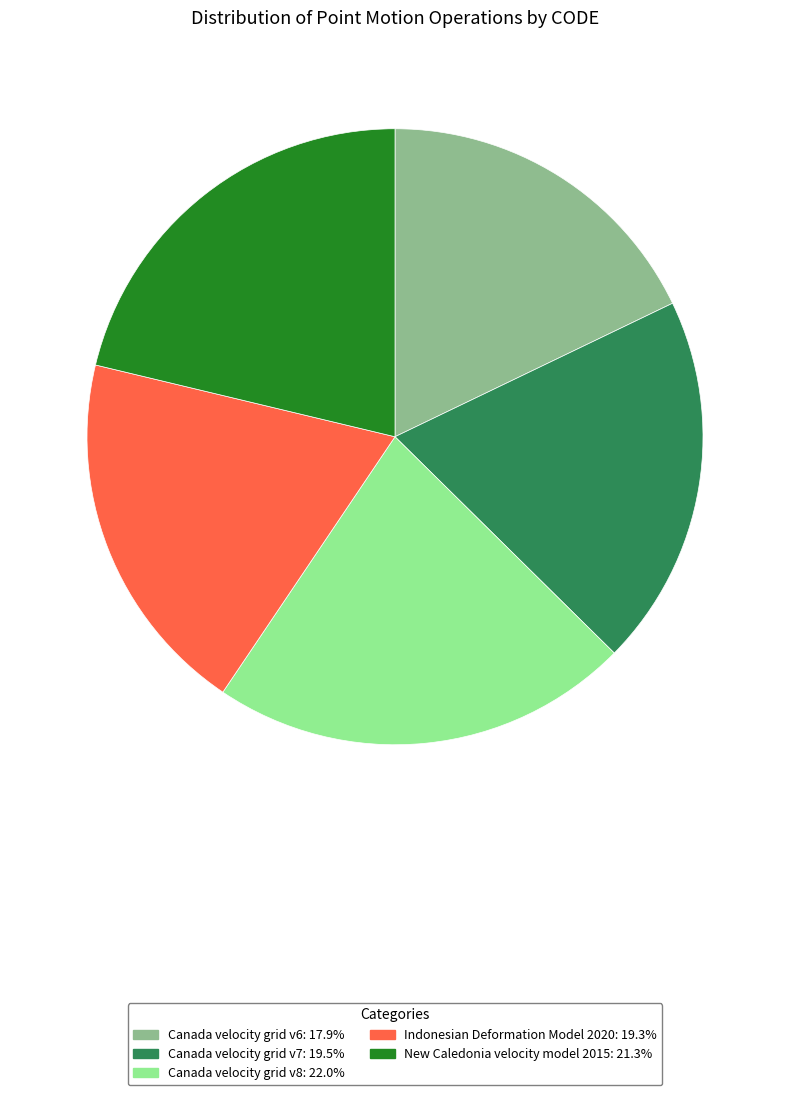

Between Canada velocity grid v6 and Indonesian Deformation Model 2020, which is larger?

Indonesian Deformation Model 2020